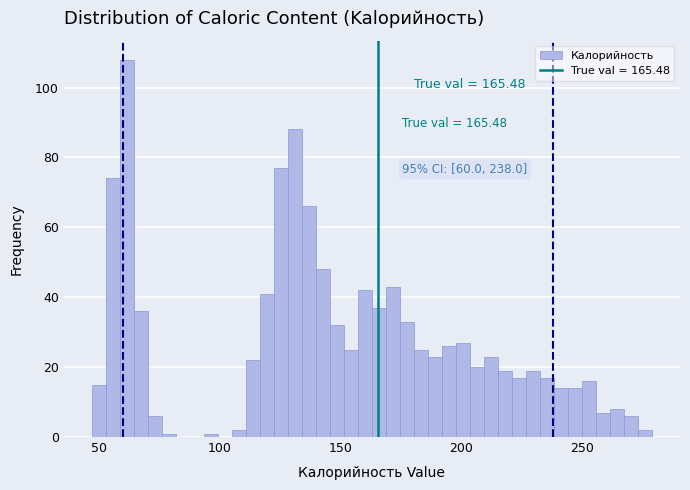

Read against the x-axis, roughly where is the centre of the tallest bar?

60